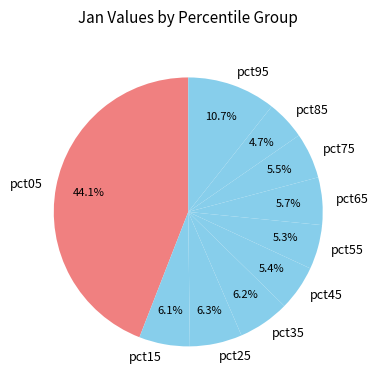

Which category has the smallest portion of the pie?

pct85